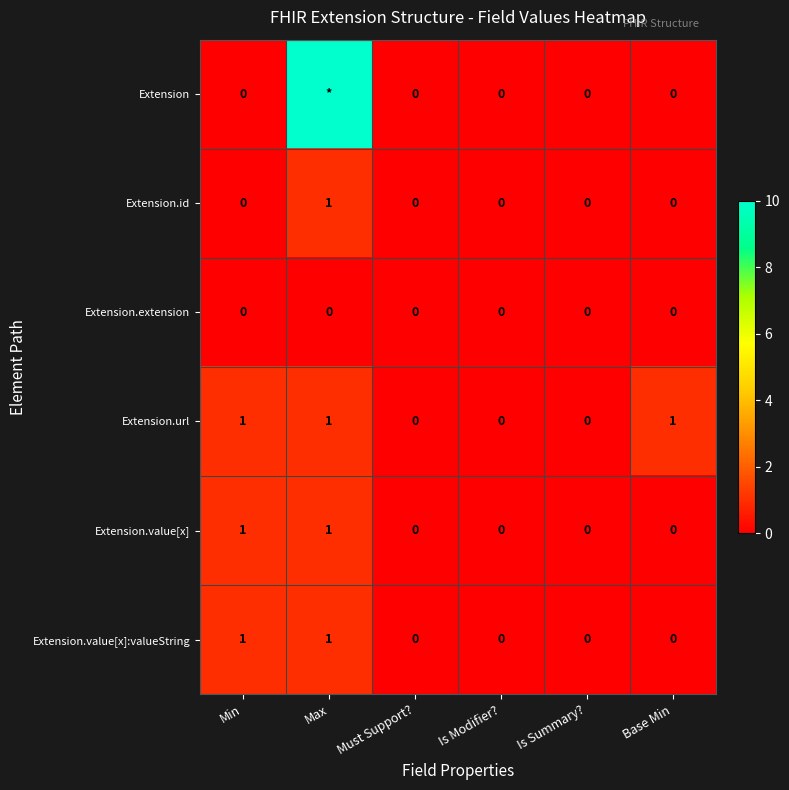

Which series changed the most between Must Support? and Base Min?

Extension.url